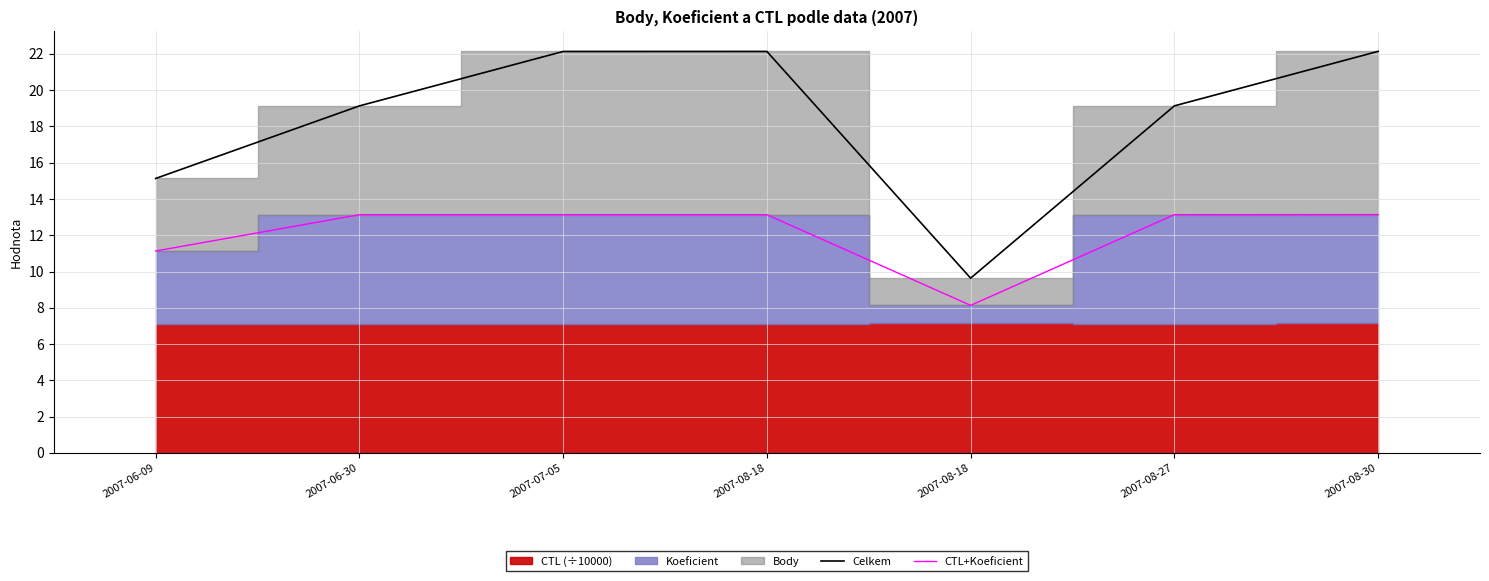

Which series has the widest spread of values?

Celkem